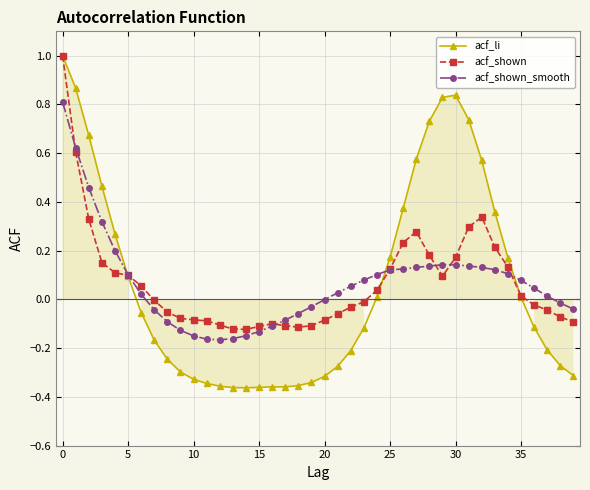

True or false: acf_shown has more than 0 interior local peaks.

True